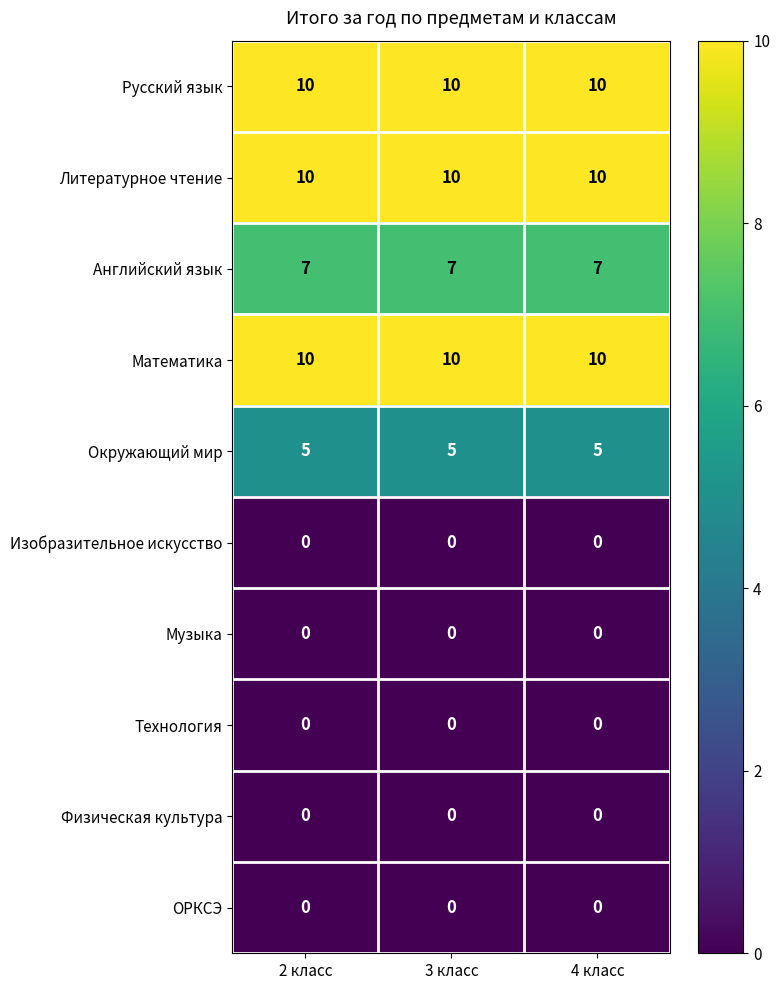

What is the maximum value shown in the chart?

10